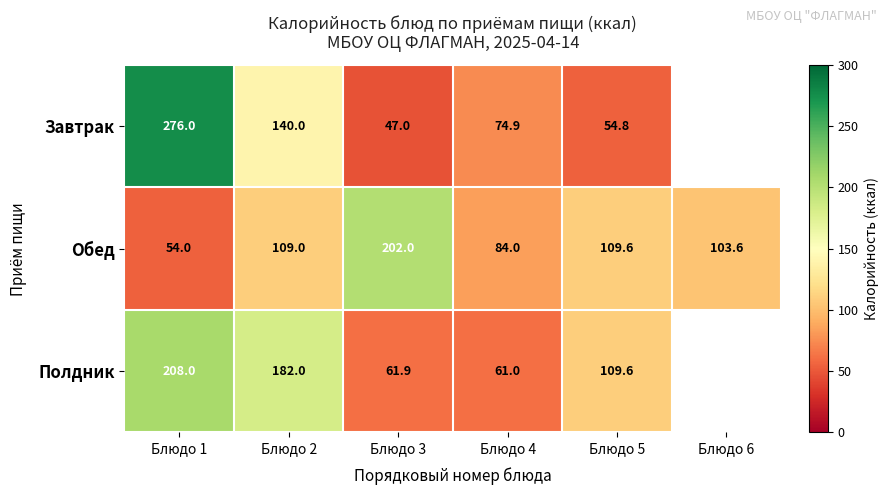

The value of Завтрак at Блюдо 4 is 31.9. True or false?

False